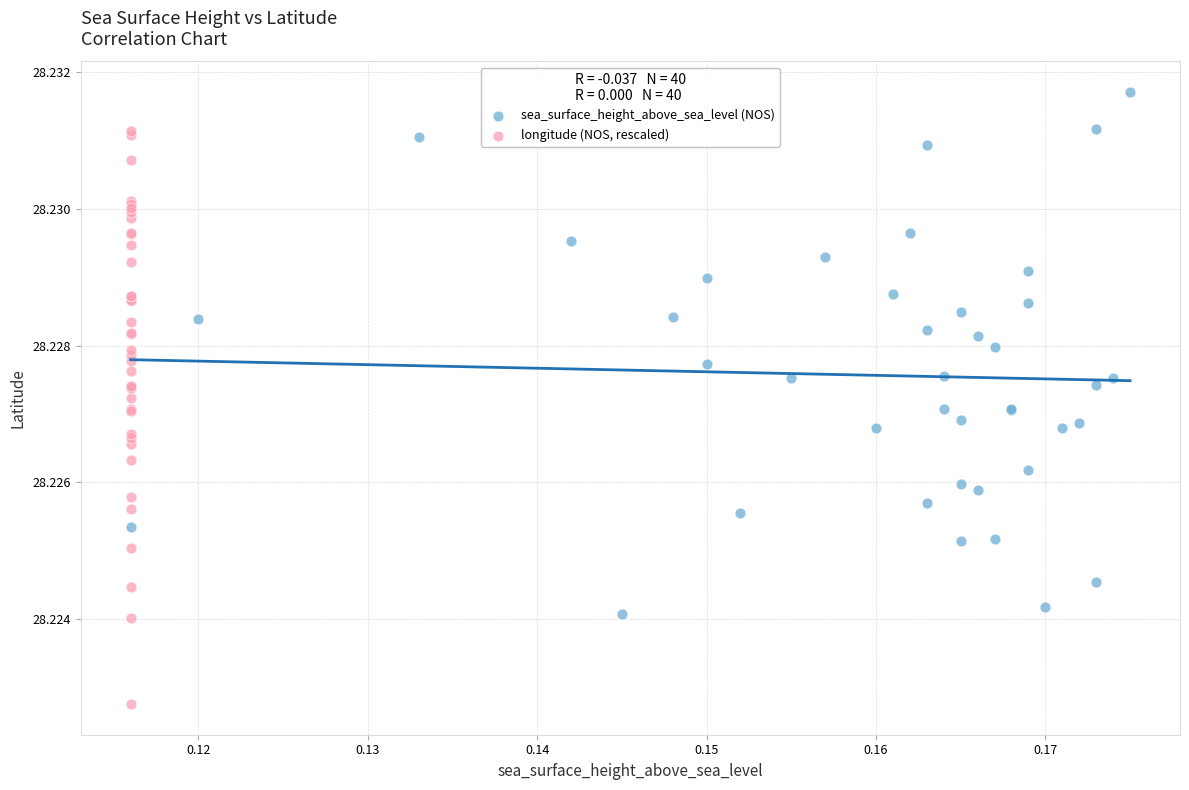

Which series reaches the minimum Y coordinate?

longitude (NOS, rescaled)